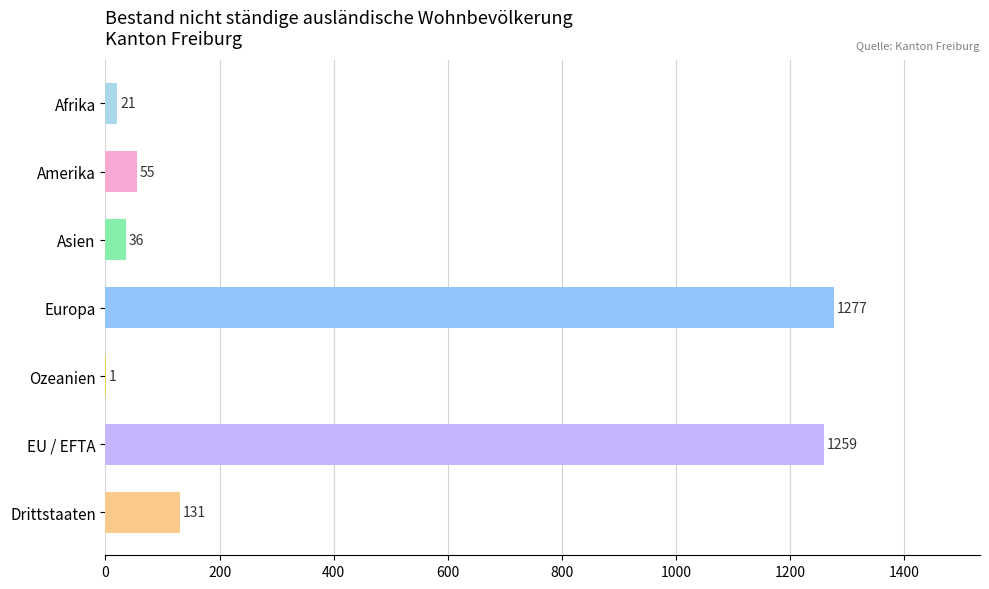

Between Drittstaaten and Amerika, which is larger?

Drittstaaten